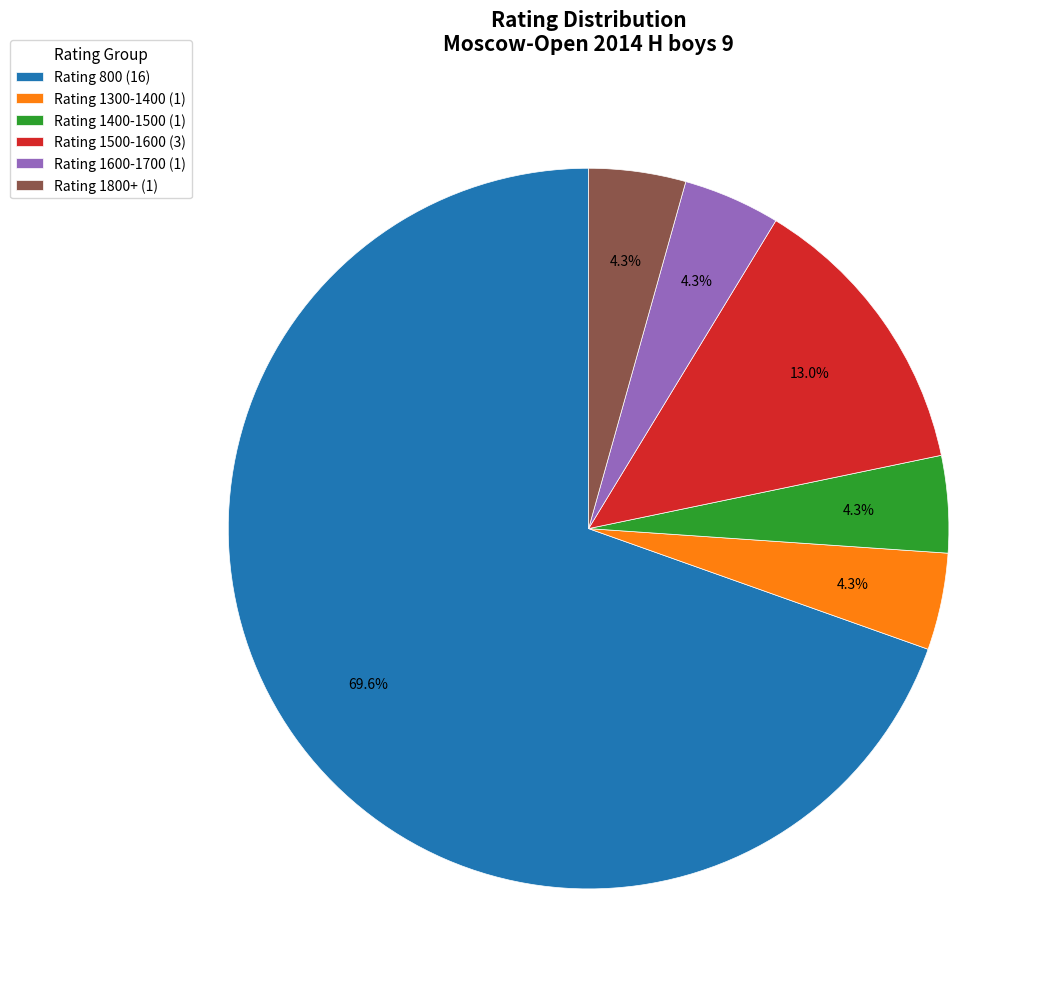

What is the majority slice?

Rating 800 (16)